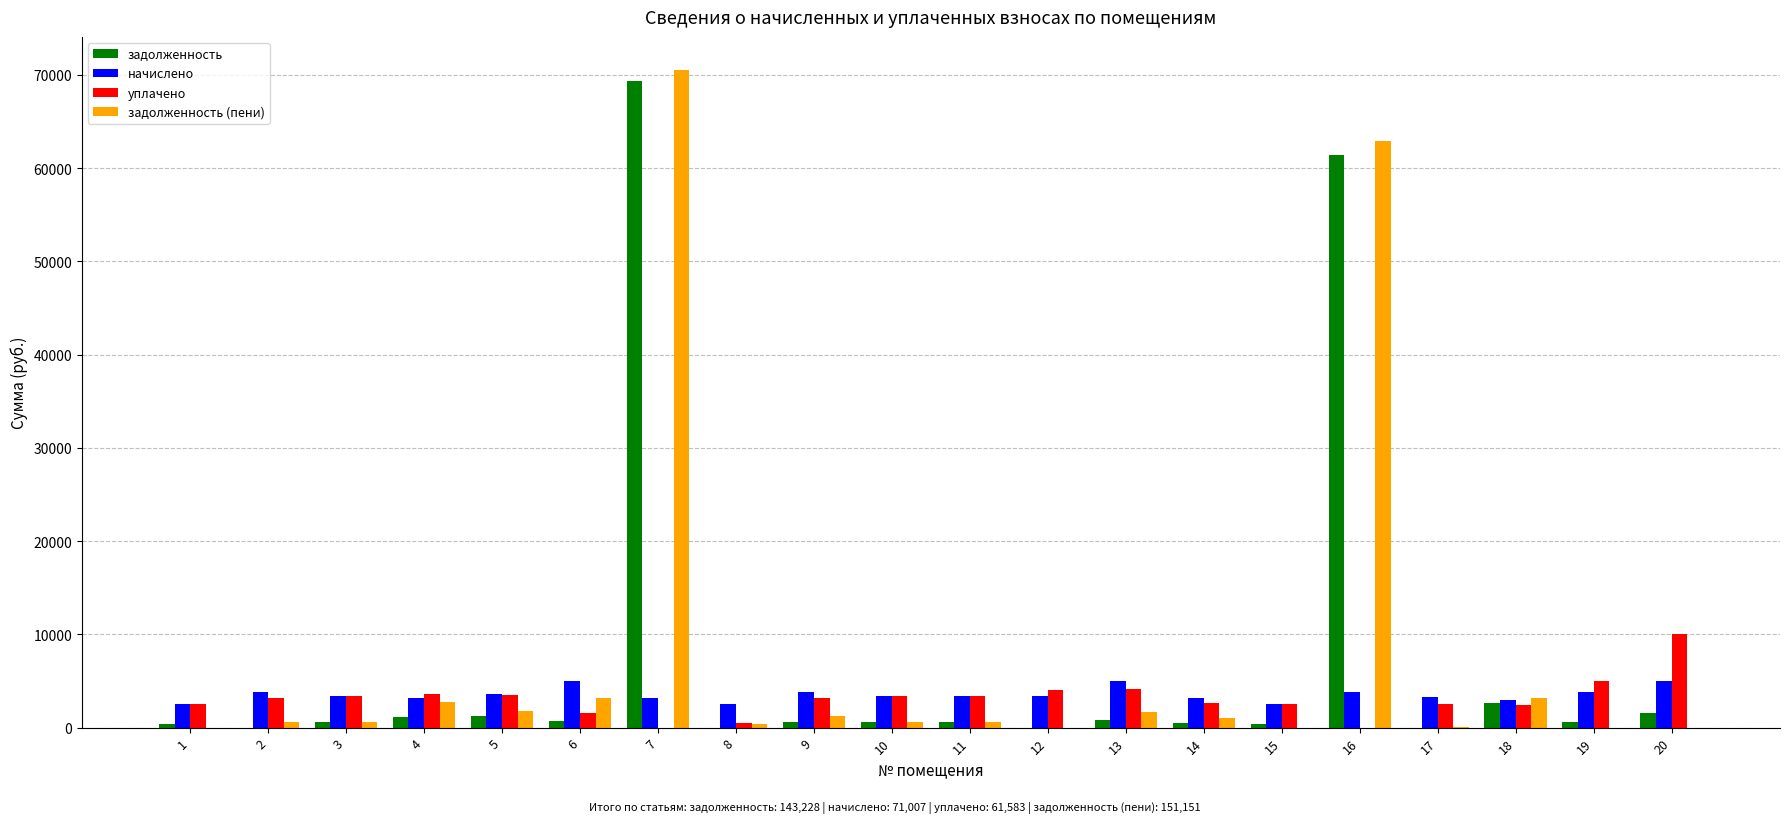

The value of уплачено at 6 is 1600.0. True or false?

True